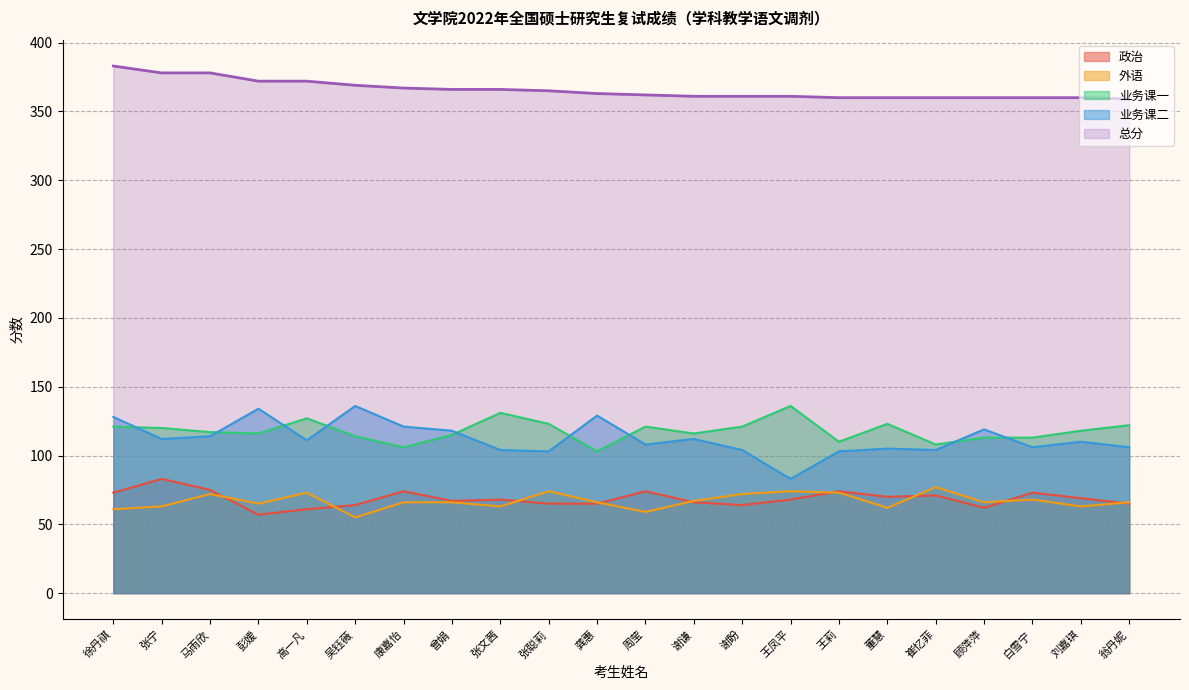

What is the spread (max minus min) of values at 董慧?

298